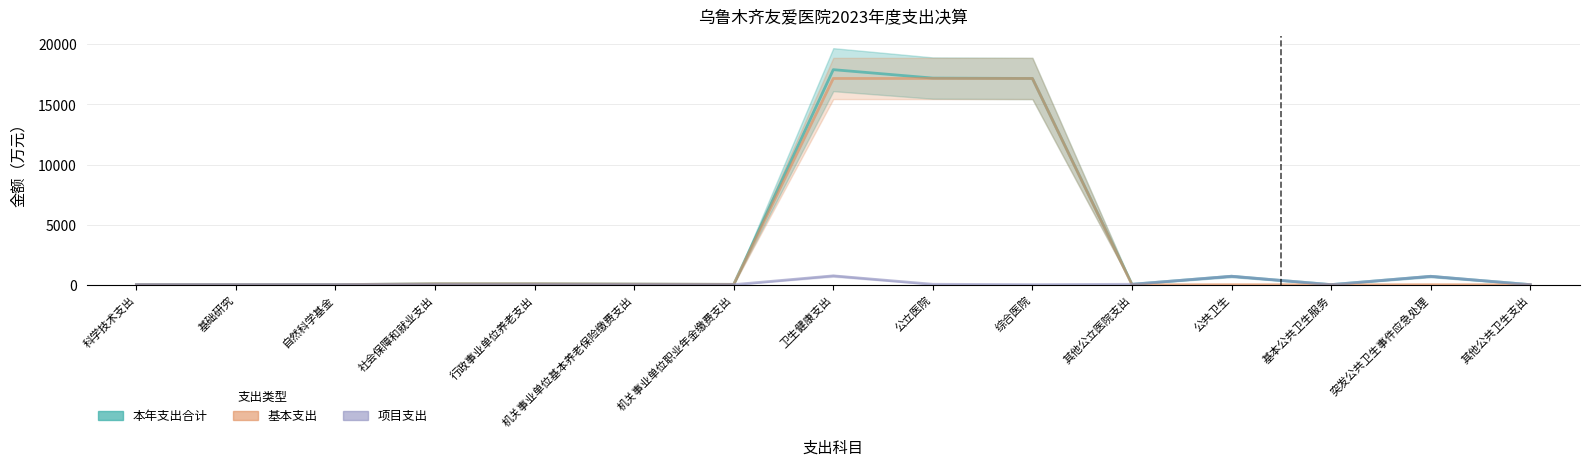

Does the chart display data point markers on the line(s)?

No